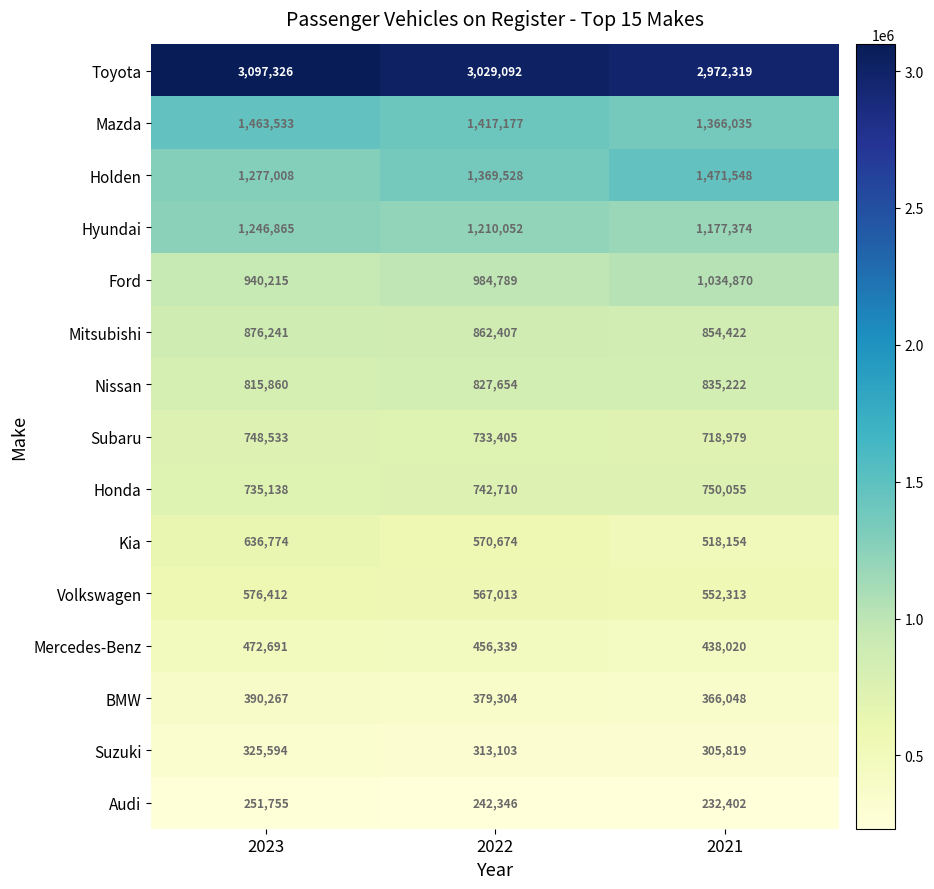

What is the spread (max minus min) of values at 2021?

2739917